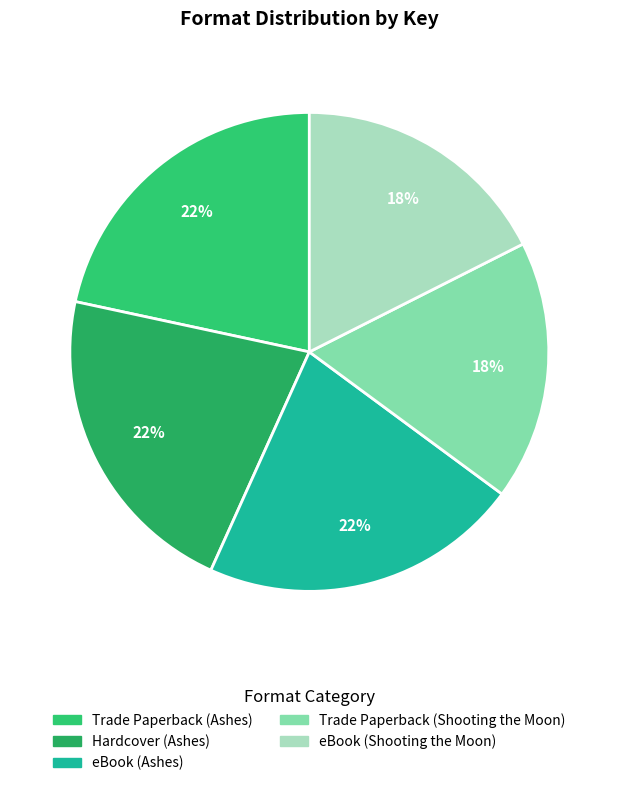

Rank the categories by value from lowest to highest.

Trade Paperback (Shooting the Moon), eBook (Shooting the Moon), Trade Paperback (Ashes), Hardcover (Ashes), eBook (Ashes)